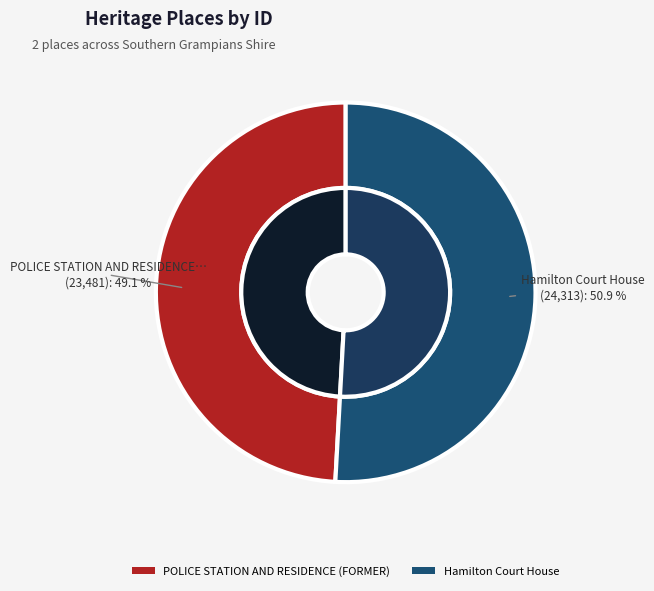

What is the largest slice in the pie chart?

Hamilton Court House